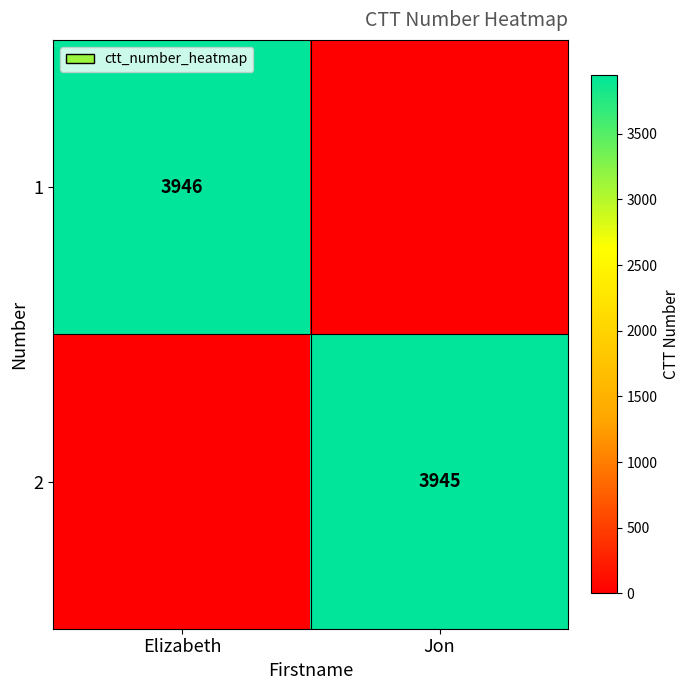

True or false: 1 has a value of 5639 at Elizabeth.

False